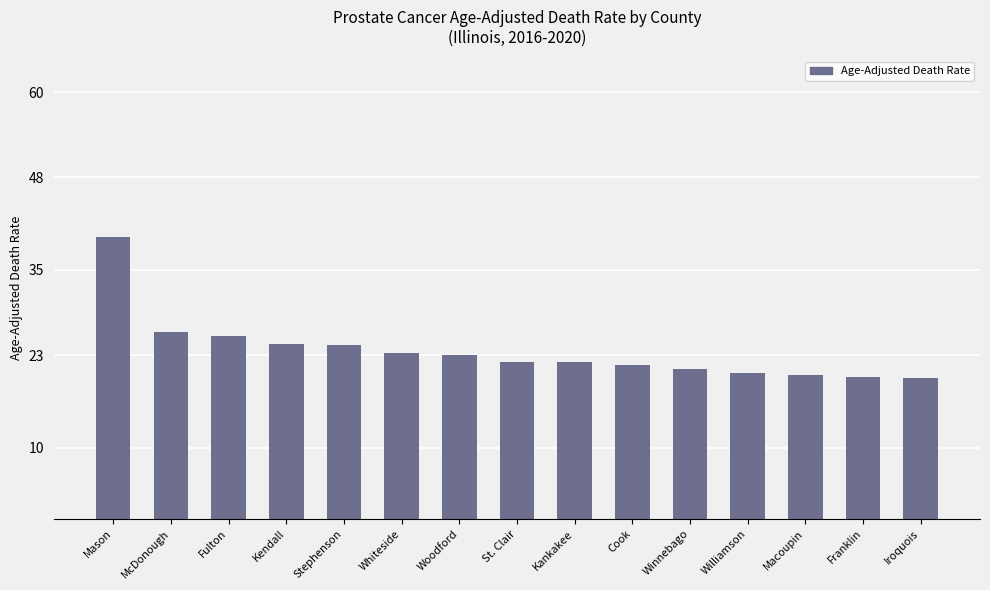

What is the minimum value shown in the chart?

19.8